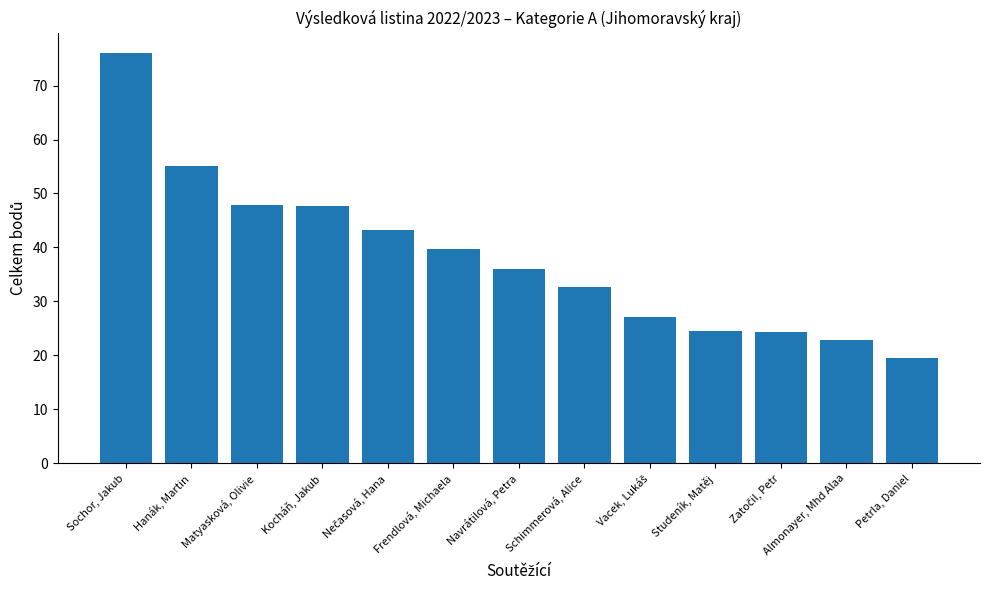

Which label corresponds to the smallest value in the chart?

Petrla, Daniel